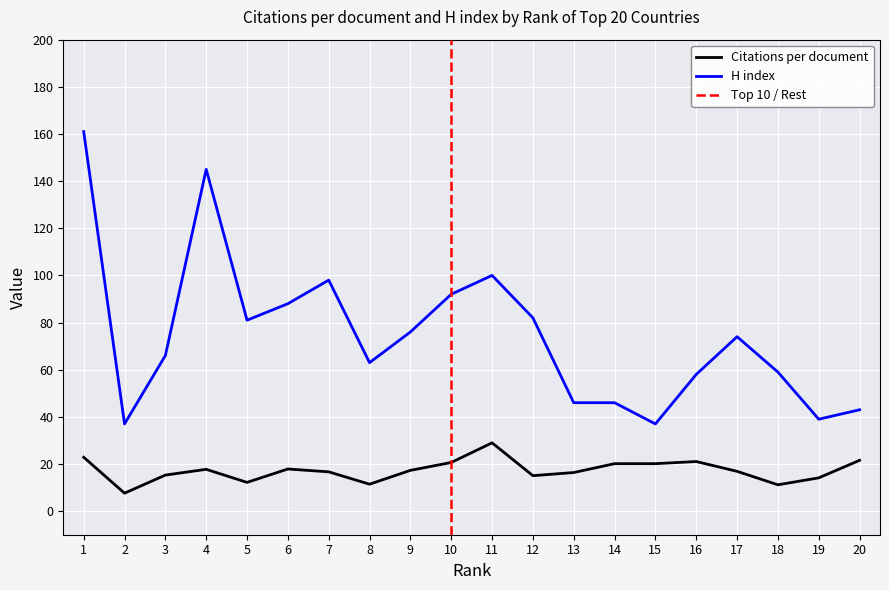

True or false: H index and Citations per document intersect in this chart.

False